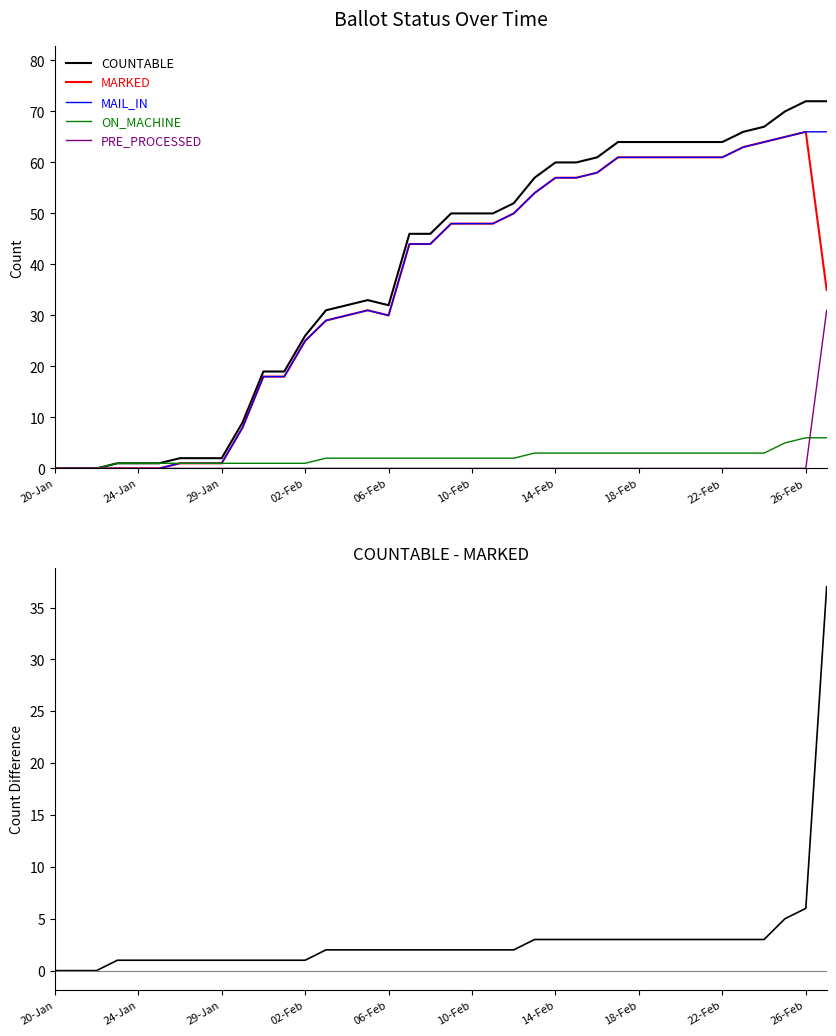

The PRE_PROCESSED series shows 0 at 20-Jan. True or false?

True